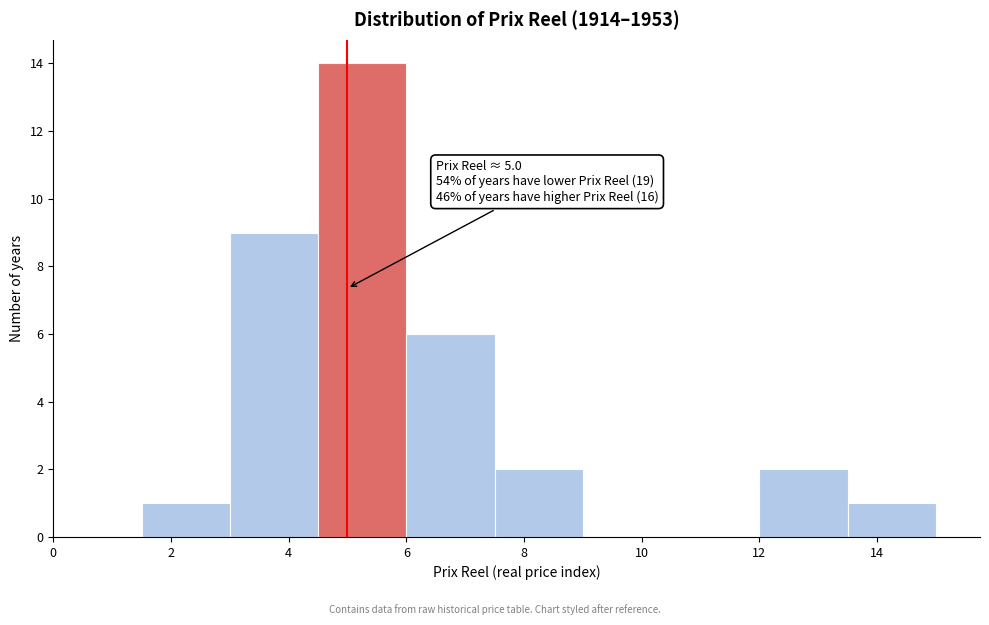

Over which range of the x-axis is the bar tallest?

4.5 to 6.0